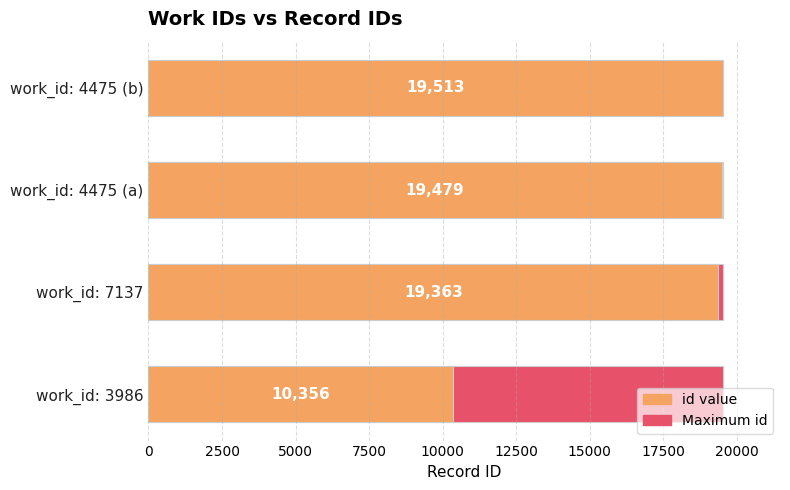

What is the minimum value for id value?

10356.0